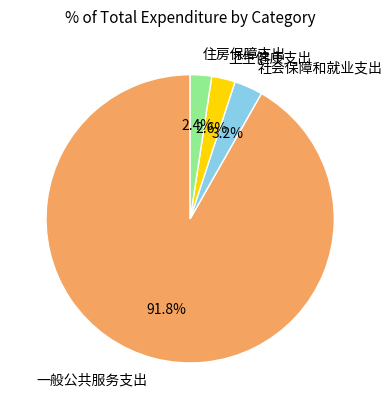

What percentage do 一般公共服务支出 and 社会保障和就业支出 together represent?

95.0%